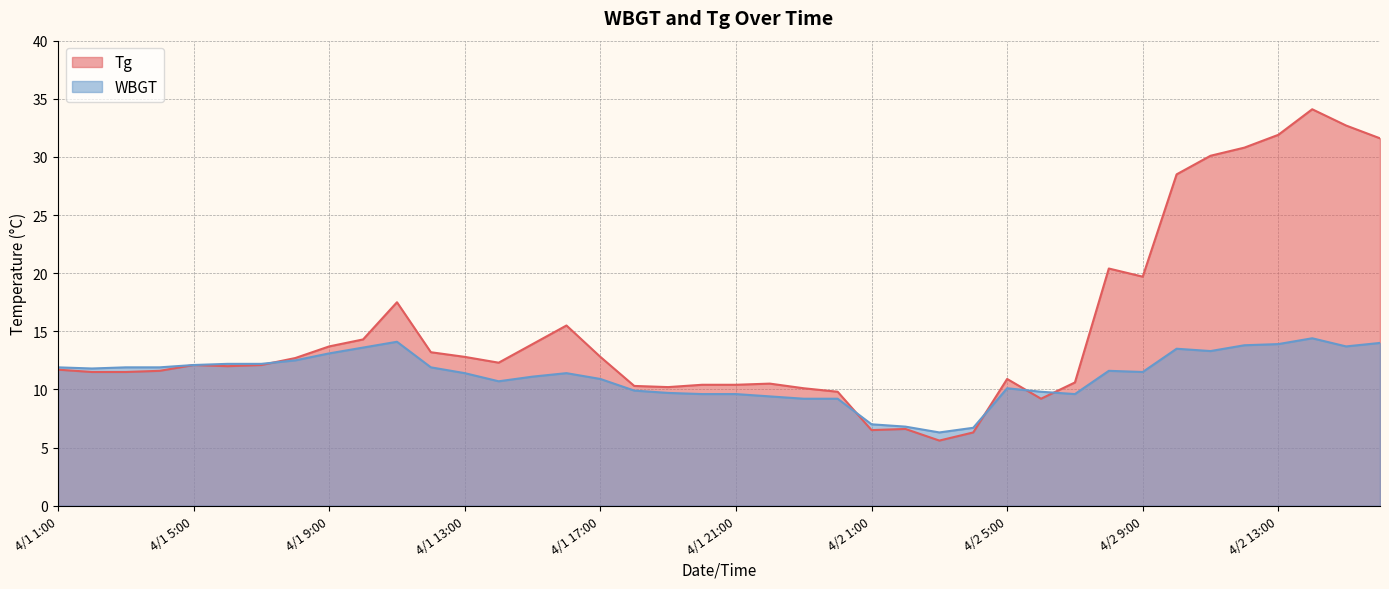

Rank the series by their maximum value, from highest to lowest.

Tg, WBGT